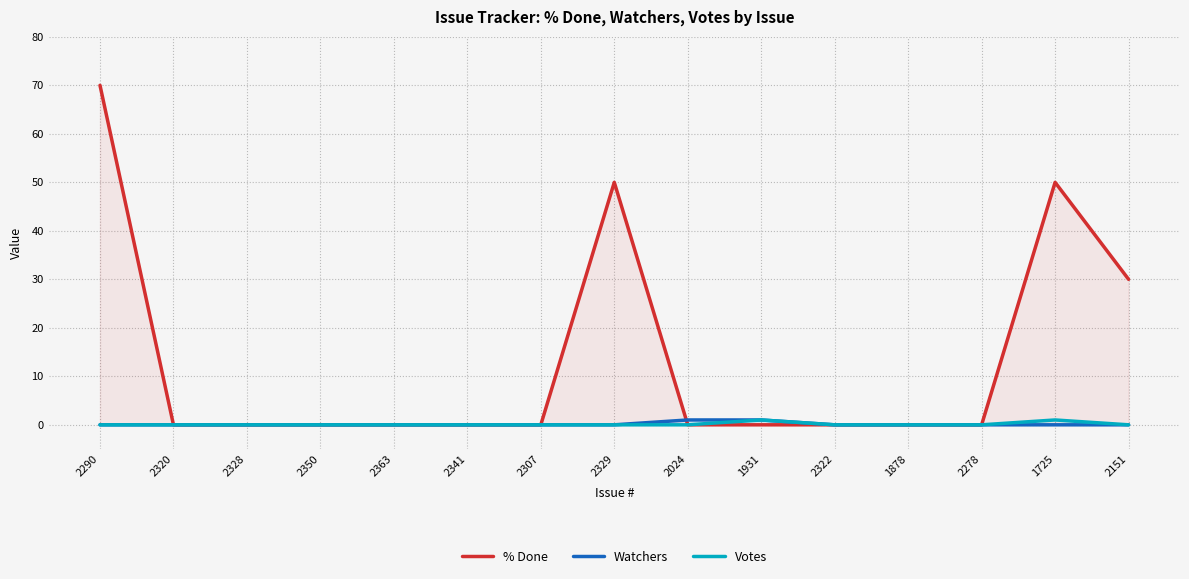

Which label corresponds to the smallest value in the chart?

2320